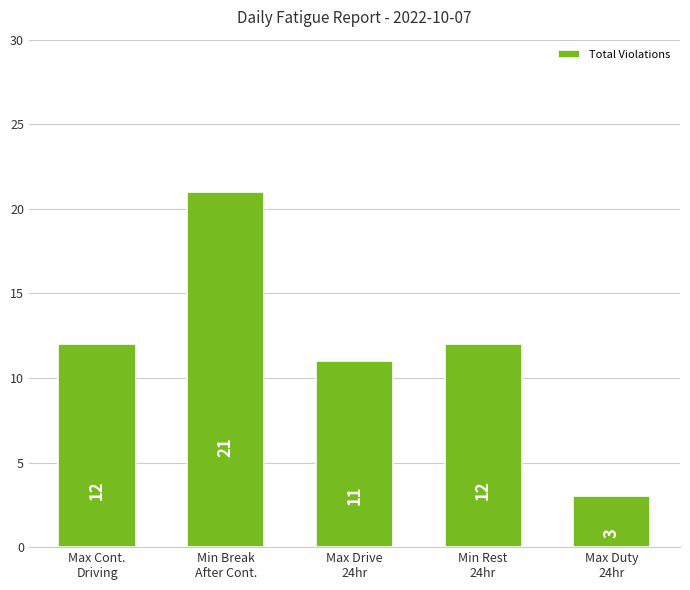

What is the minimum value shown in the chart?

3